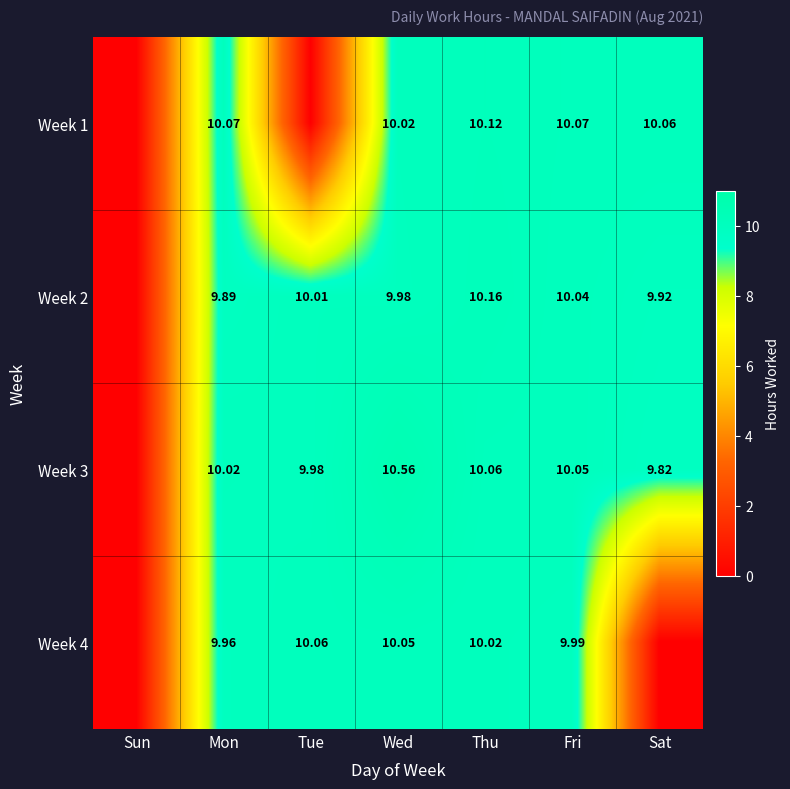

What is the sum of the Week 3 values at Fri and Mon?

20.1